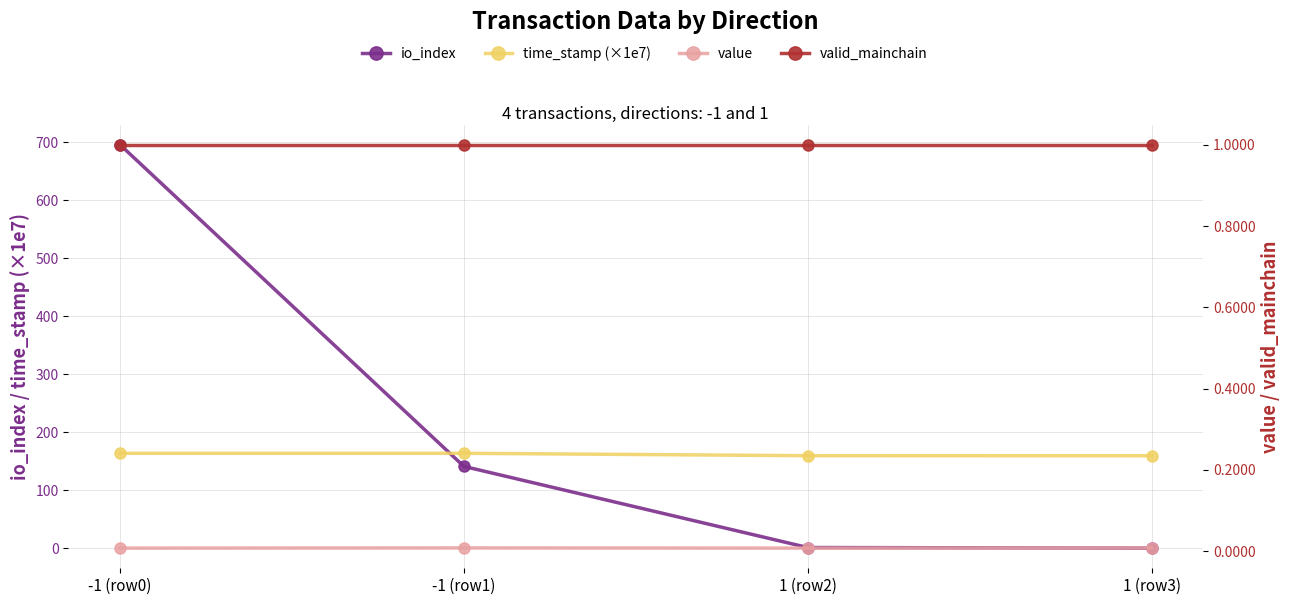

Reading right to left, list all the values displayed in this chart.

io_index: 1 (row3)=0.0	1 (row2)=1.0	-1 (row1)=141.0	-1 (row0)=696.0
time_stamp (×1e7): 1 (row3)=159.3	1 (row2)=159.5	-1 (row1)=163.6	-1 (row0)=163.6
value: 1 (row3)=0.0	1 (row2)=0.0	-1 (row1)=0.0	-1 (row0)=0.0
valid_mainchain: 1 (row3)=1.0	1 (row2)=1.0	-1 (row1)=1.0	-1 (row0)=1.0